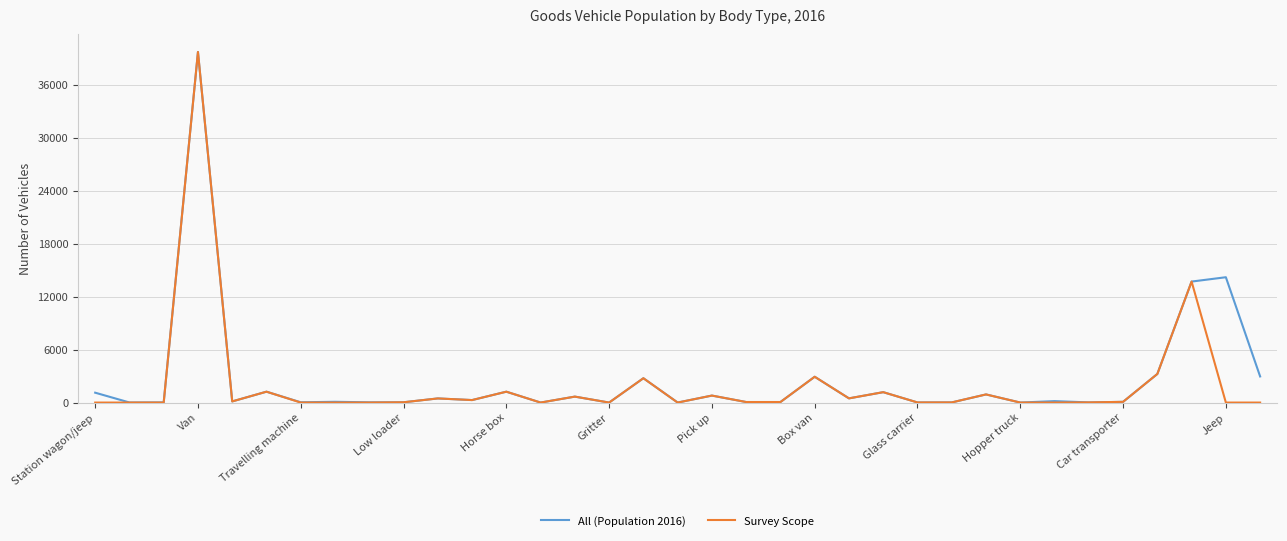

What is the maximum value shown in the chart?

39726